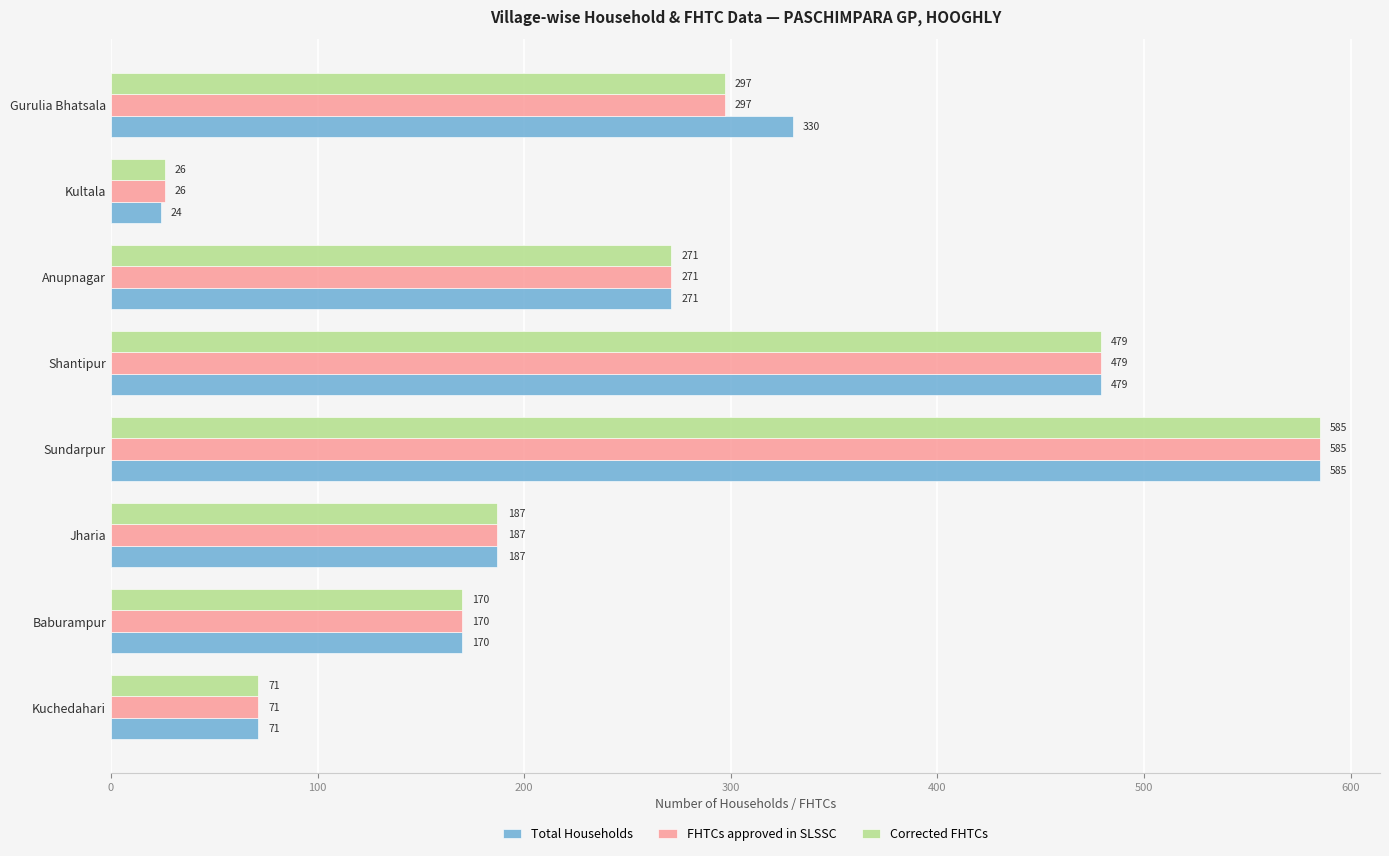

What is the sum of the FHTCs approved in SLSSC values at Kuchedahari and Sundarpur?

656